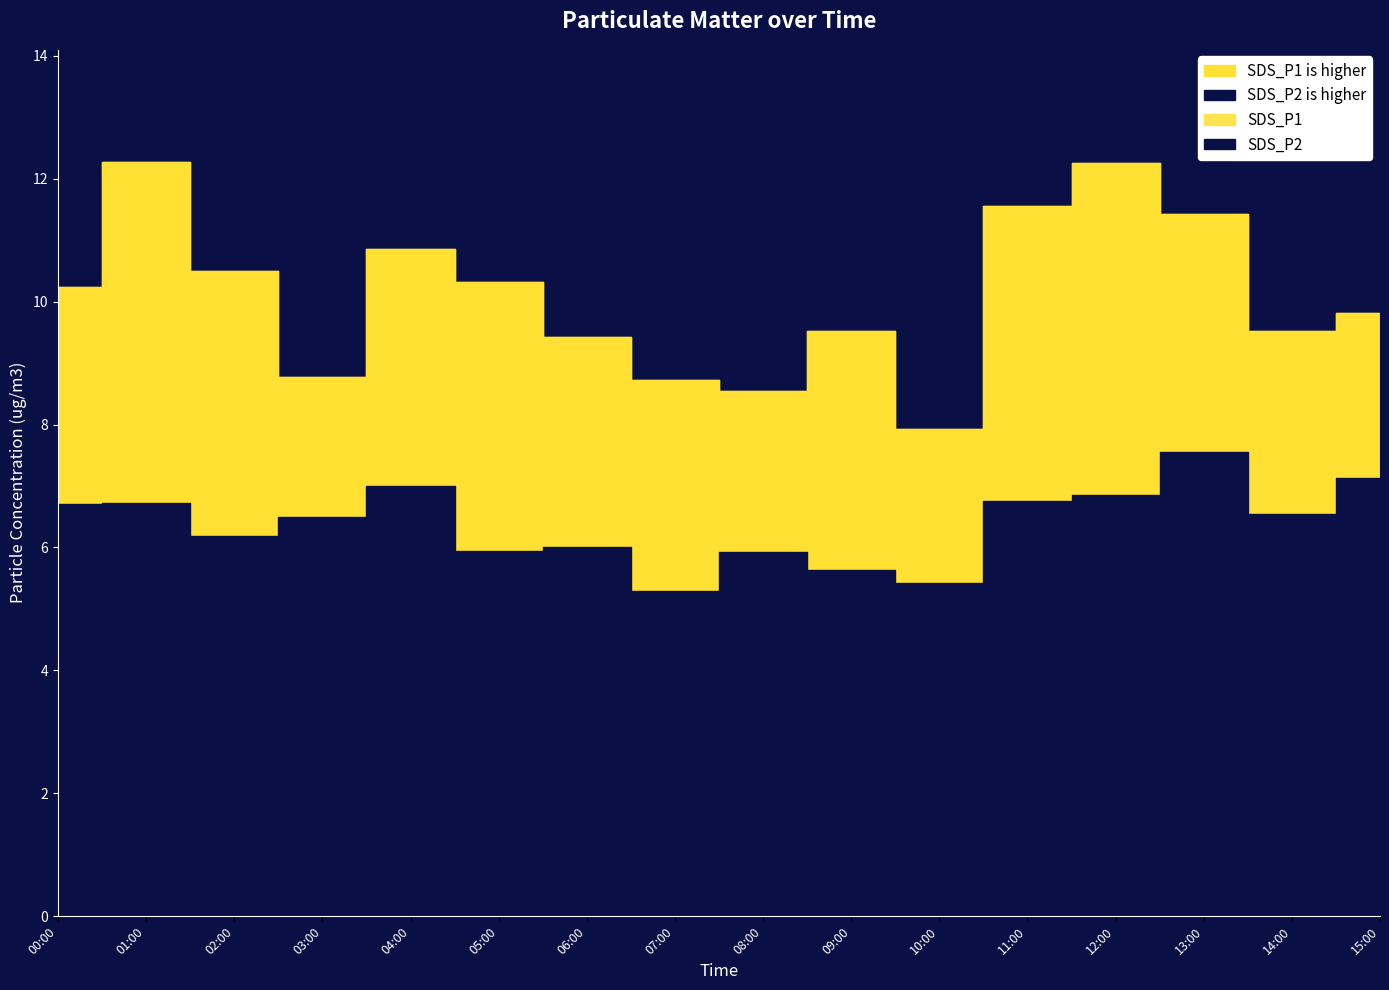

Which series has the largest range (max minus min)?

SDS_P1